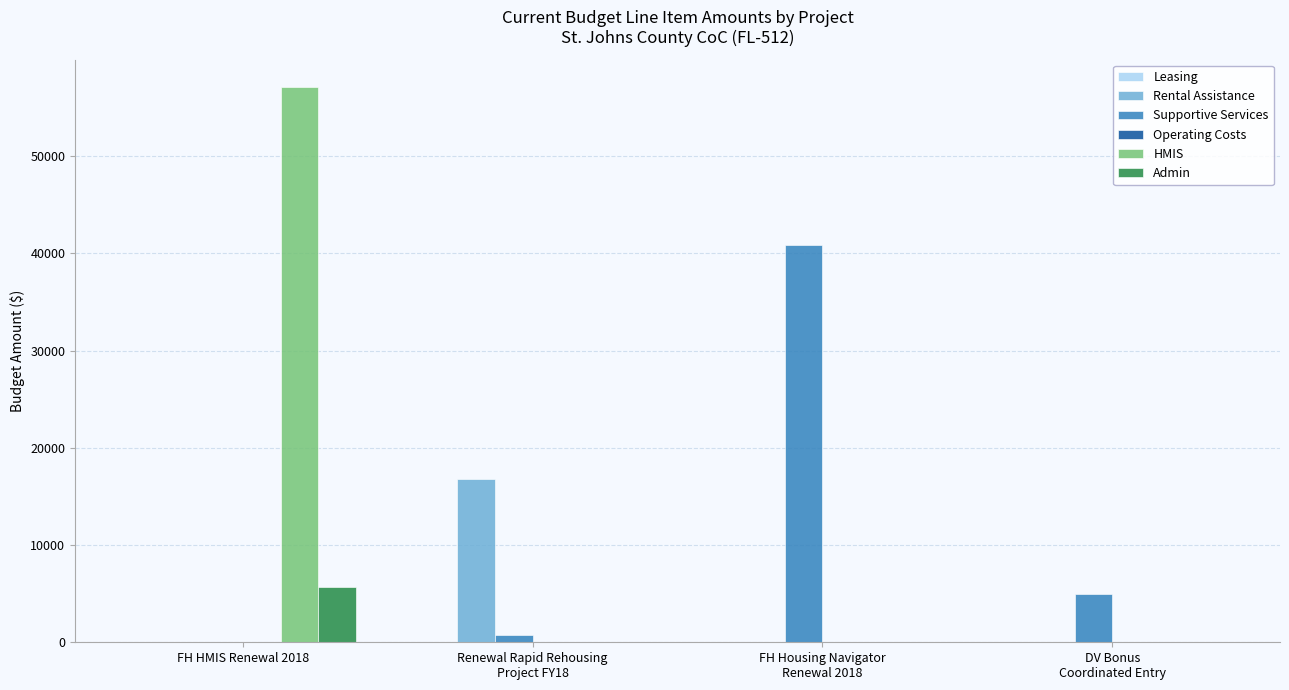

Is it true that Supportive Services equals 18406 at FH HMIS Renewal 2018?

False